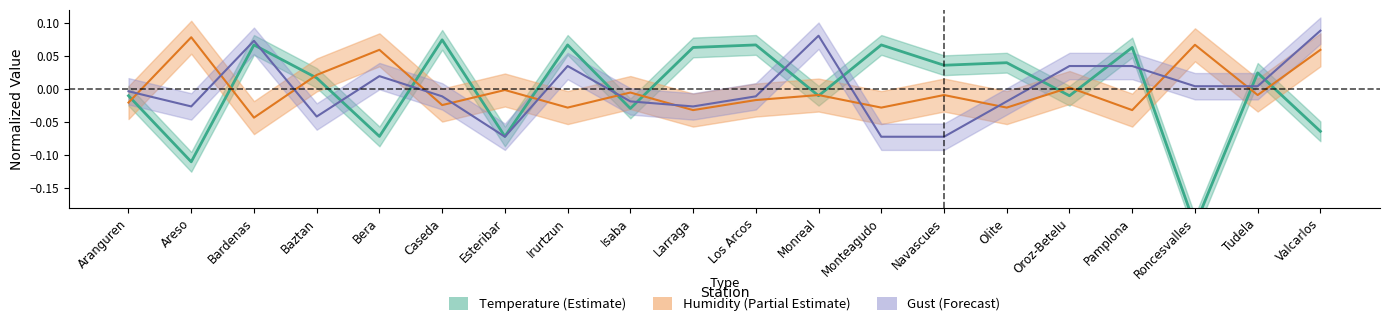

At how many categories does at least one series exceed 0?

17